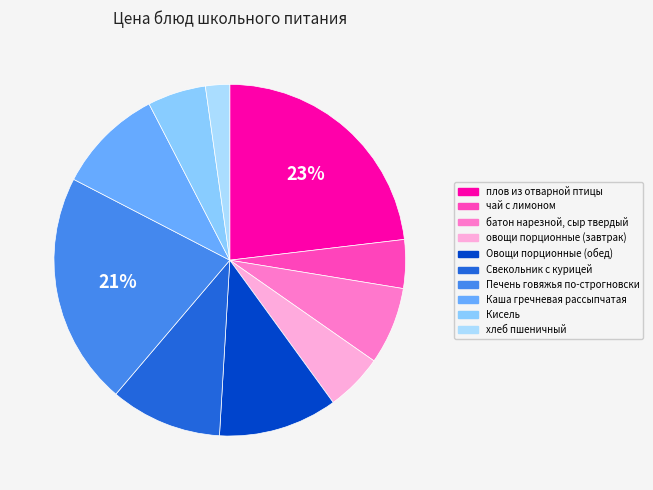

What percentage do Свекольник с курицей and Кисель together represent?

15.6%